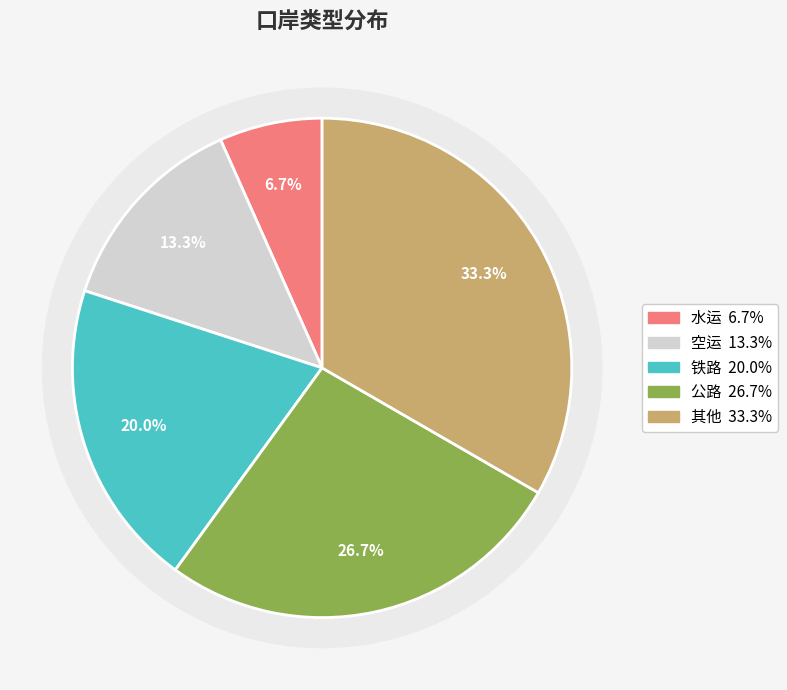

Which category has the biggest portion of the pie?

其他